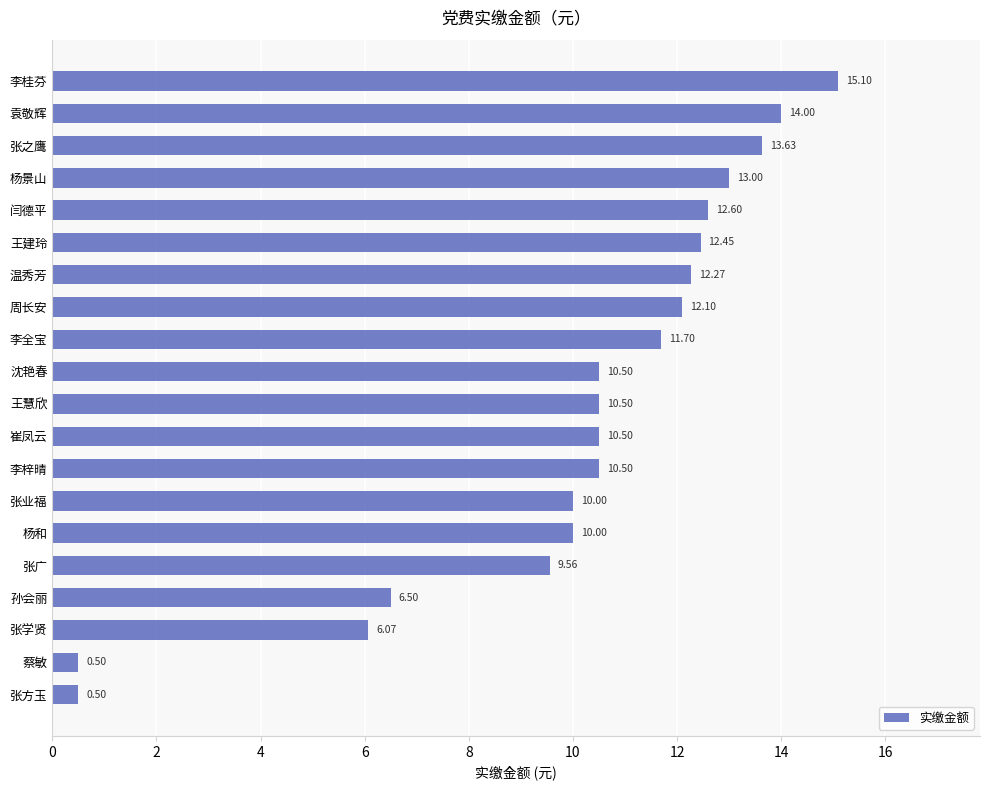

Which has a higher value, 沈艳春 or 张业福?

沈艳春